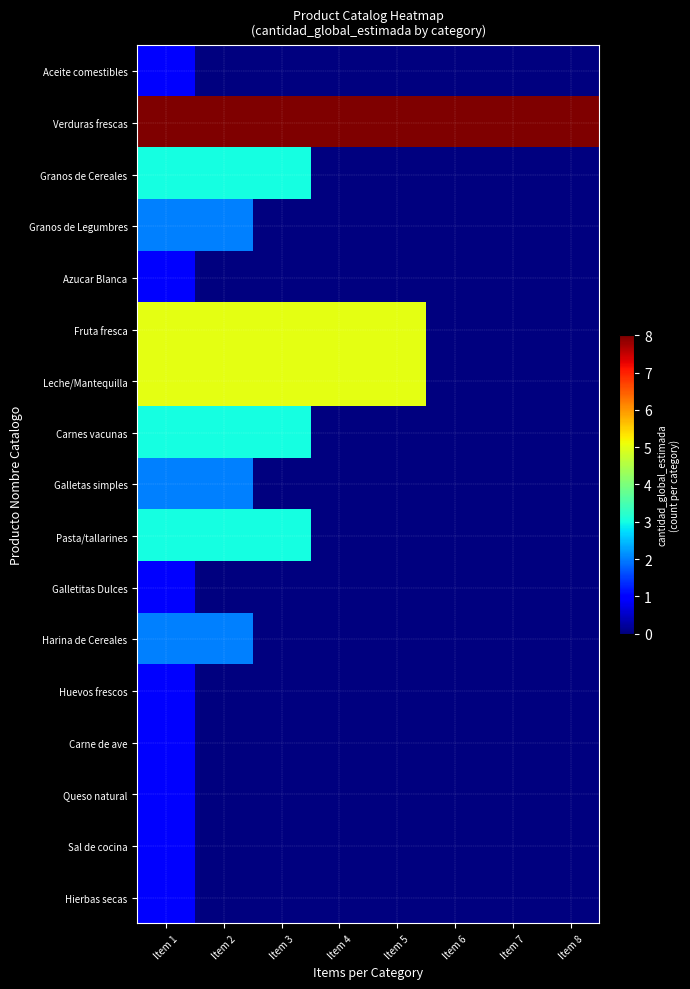

At which category does the chart reach its minimum across all series?

Item 2